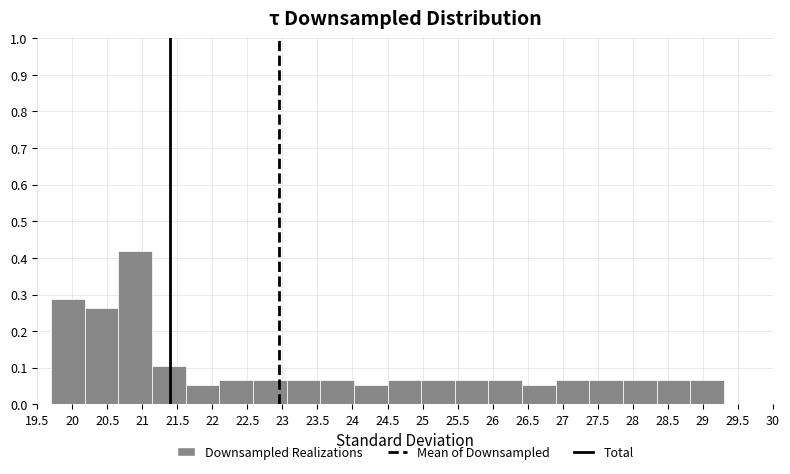

Reading left to right, list every bar in this chart as the range it spans on the x-axis followed by its height. Neither the bar edges nor the heights are printed on the chart, so give them approximately, as read against the axes.

19.70 to 20.18: 0.29
20.18 to 20.66: 0.26
20.66 to 21.14: 0.42
21.14 to 21.62: 0.10
21.62 to 22.10: 0.05
22.10 to 22.58: 0.07
22.58 to 23.06: 0.07
23.06 to 23.54: 0.07
23.54 to 24.02: 0.07
24.02 to 24.50: 0.05
24.50 to 24.98: 0.07
24.98 to 25.46: 0.07
25.46 to 25.94: 0.07
25.94 to 26.42: 0.07
26.42 to 26.90: 0.05
26.90 to 27.38: 0.07
27.38 to 27.86: 0.07
27.86 to 28.34: 0.07
28.34 to 28.82: 0.07
28.82 to 29.30: 0.07